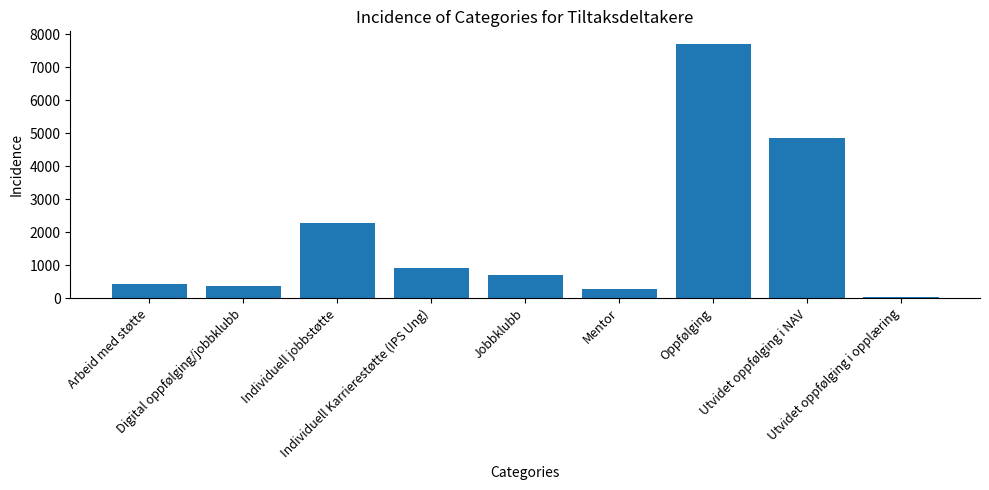

What is the sum of the values at Mentor and Individuell jobbstøtte?

2576